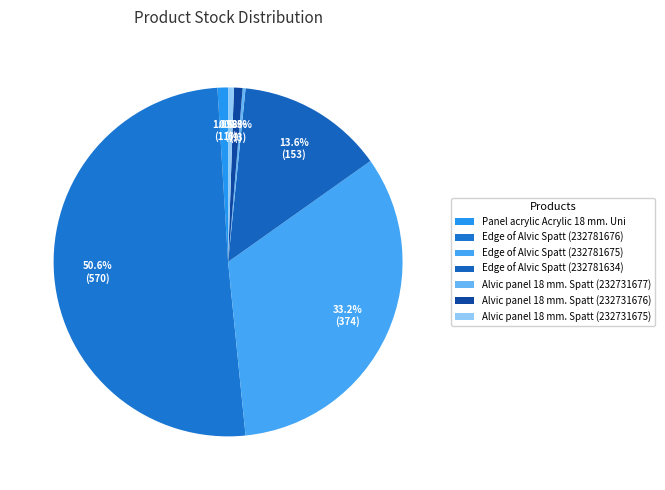

What percentage is the Edge of Alvic Spatt (232781676) slice, to the nearest percent?

51%